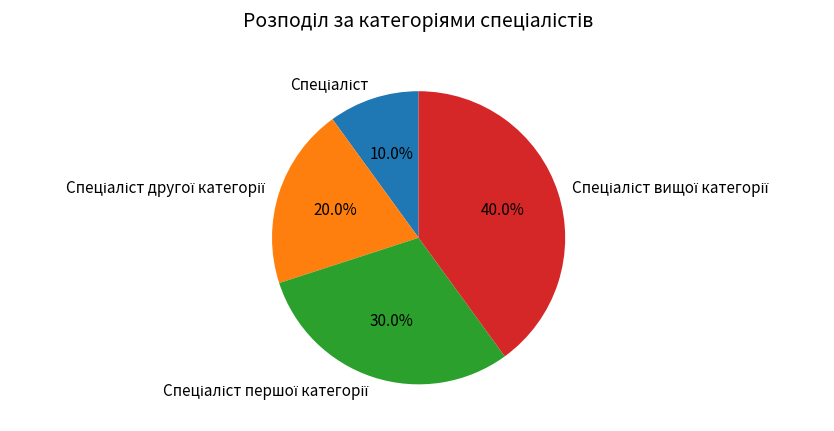

Does any single category account for the majority?

No